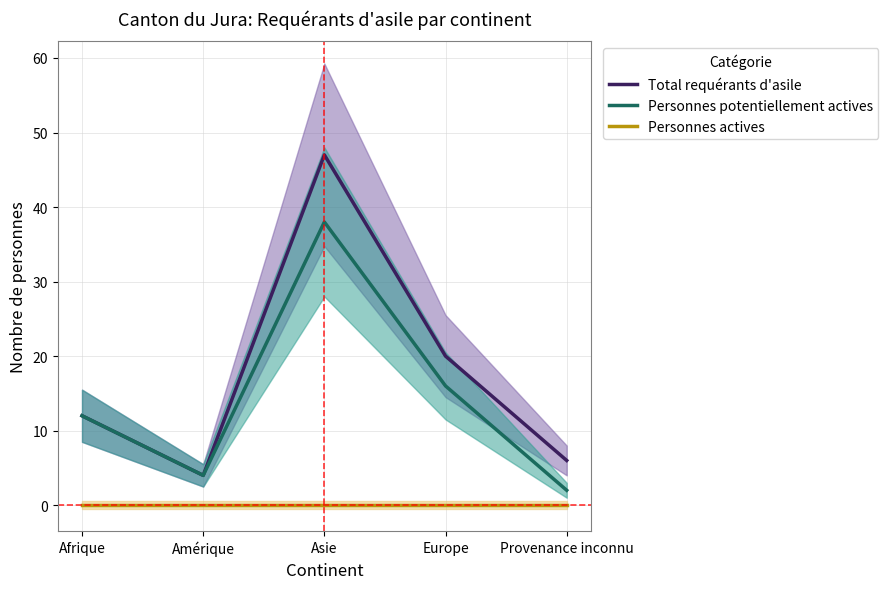

Is it true that Total requérants d'asile equals 9 at Provenance inconnu?

False